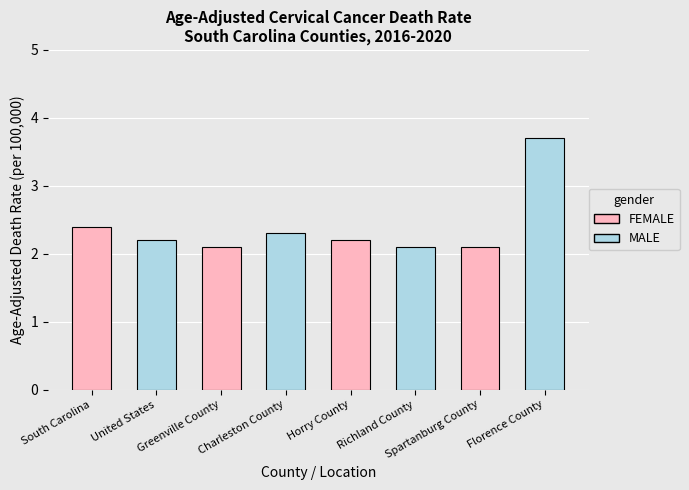

True or false: the data shows 2.3 at Charleston County.

True